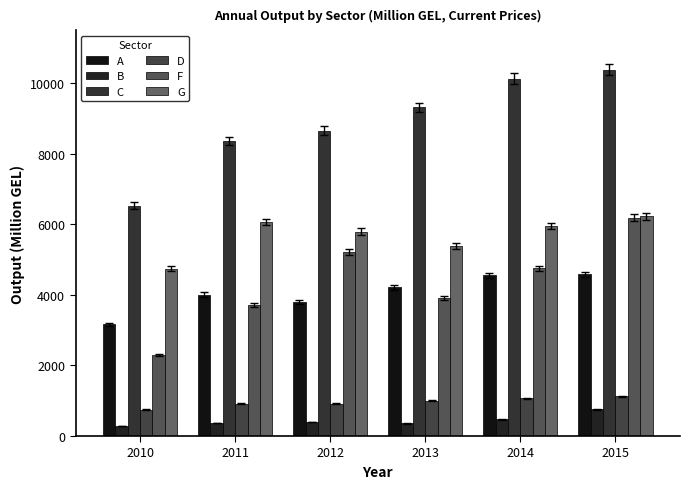

Reading left to right, transcribe all the data shown in this chart.

A: 2010=3164.9	2011=4010.3	2012=3809.8	2013=4214.5	2014=4560.0	2015=4589.6
B: 2010=283.5	2011=362.1	2012=400.6	2013=357.8	2014=473.1	2015=754.5
C: 2010=6522.8	2011=8363.7	2012=8653.5	2013=9312.6	2014=10126.1	2015=10379.1
D: 2010=744.7	2011=910.5	2012=918.1	2013=1006.0	2014=1072.4	2015=1121.2
F: 2010=2289.8	2011=3720.2	2012=5210.4	2013=3905.5	2014=4752.2	2015=6186.4
G: 2010=4736.4	2011=6058.9	2012=5796.4	2013=5376.3	2014=5949.5	2015=6227.4